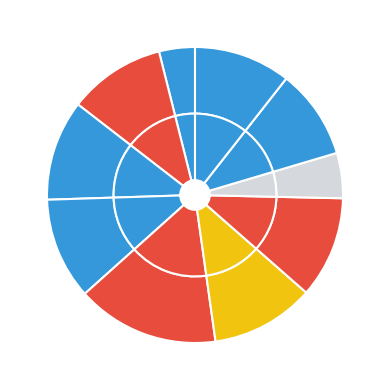

Is it true that fold_4 is 16% of the pie?

True